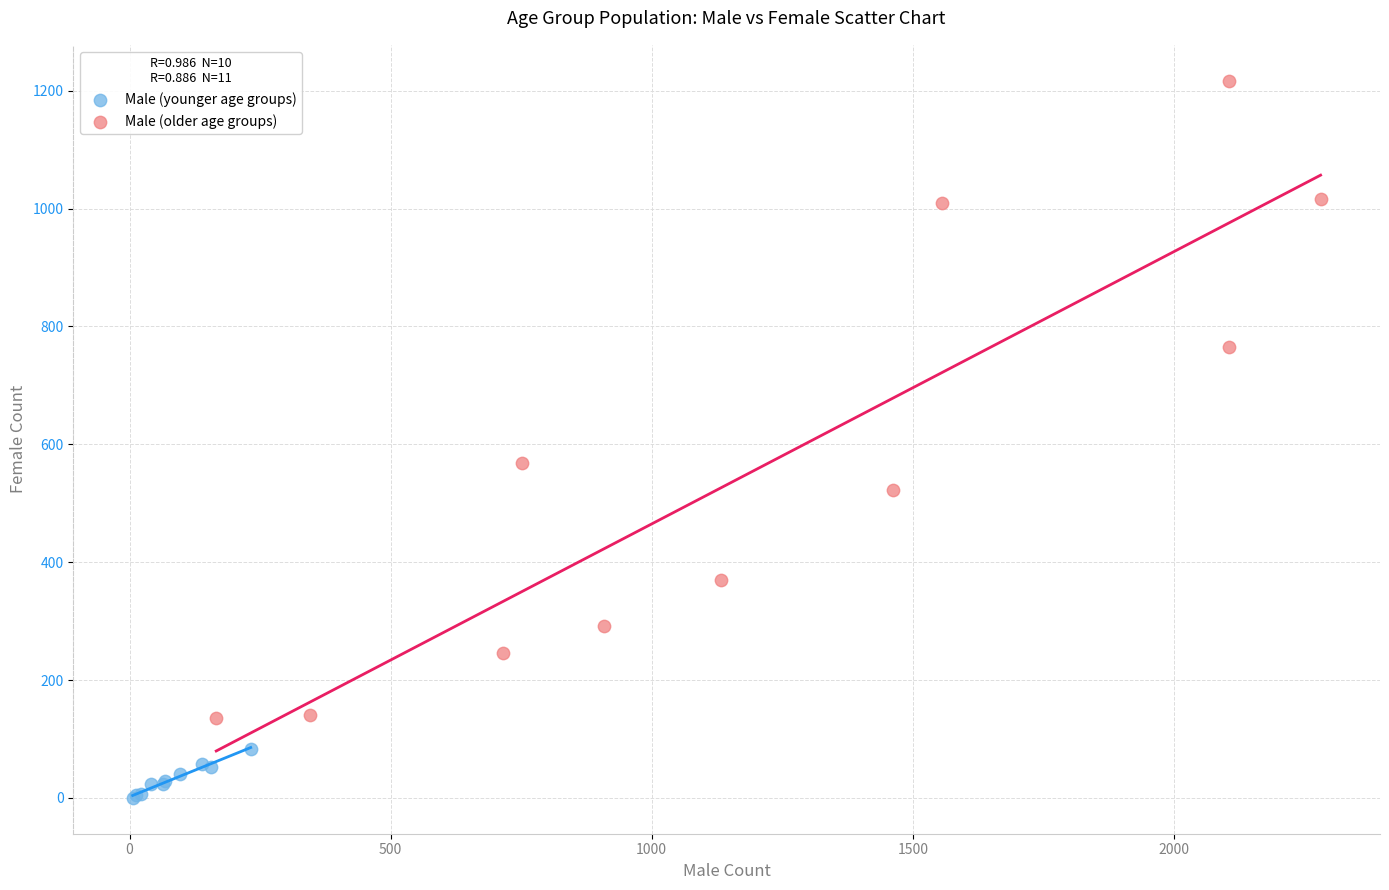

What are all the series names shown in the legend?

Male (younger age groups), Male (older age groups)